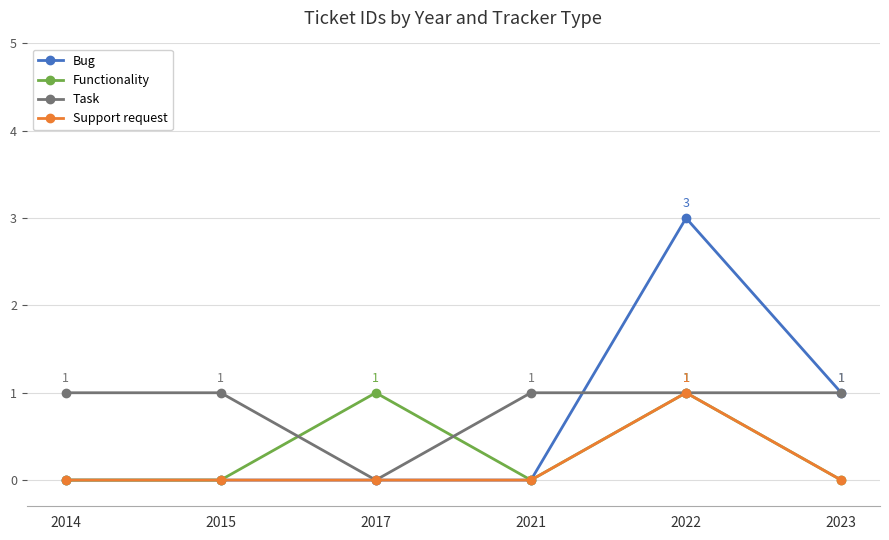

Reading right to left, list all the values displayed in this chart.

Bug: 1	3	0	0	0	0
Functionality: 0	1	0	1	0	0
Task: 1	1	1	0	1	1
Support request: 0	1	0	0	0	0